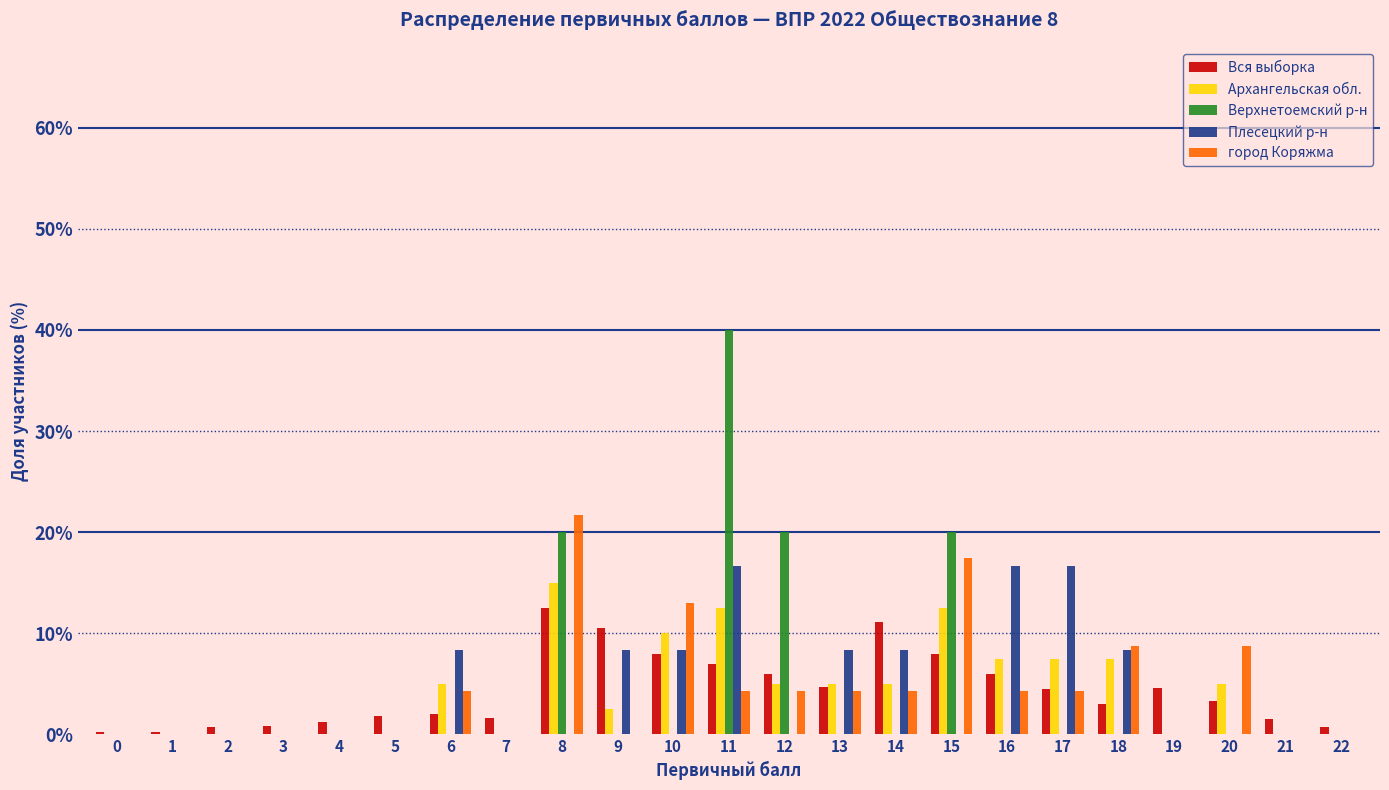

What are all the series names shown in the legend?

Вся выборка, Архангельская обл., Верхнетоемский р-н, Плесецкий р-н, город Коряжма